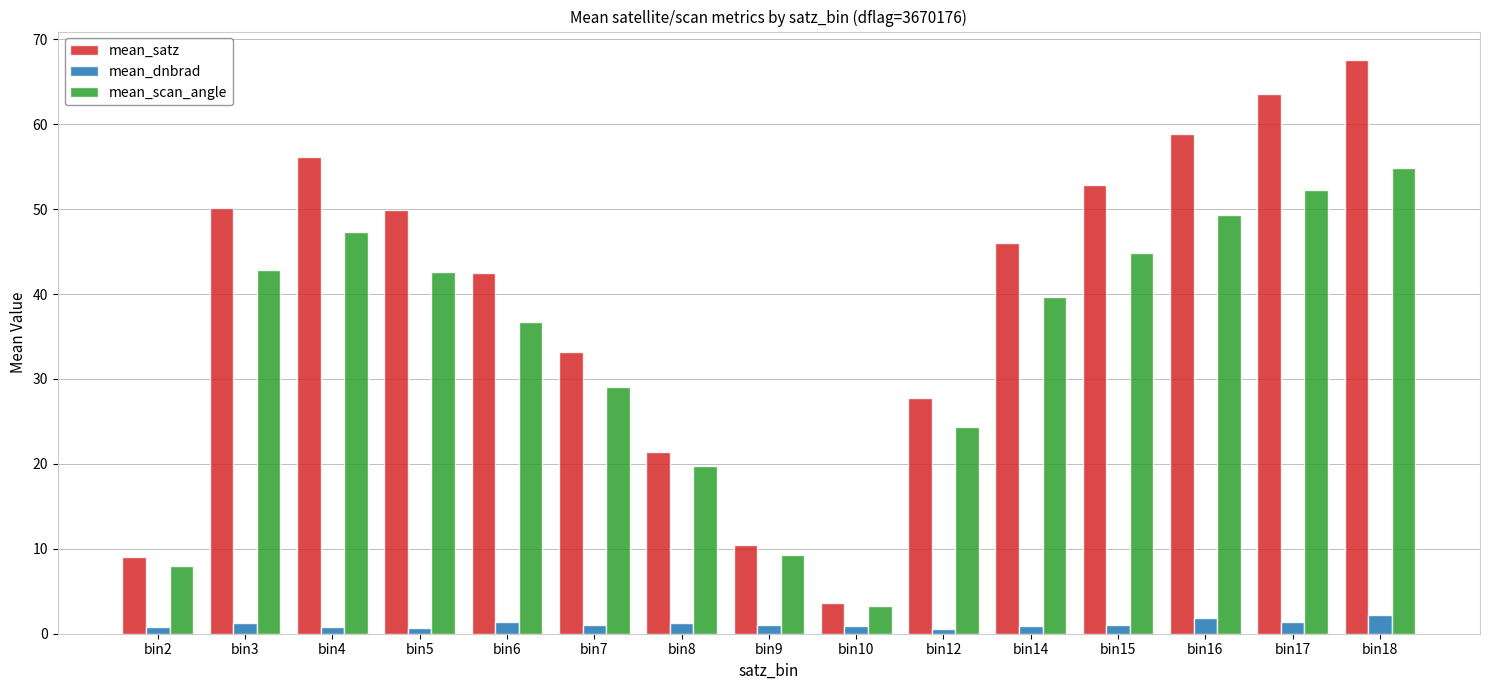

Which series changed the most between bin10 and bin15?

mean_satz